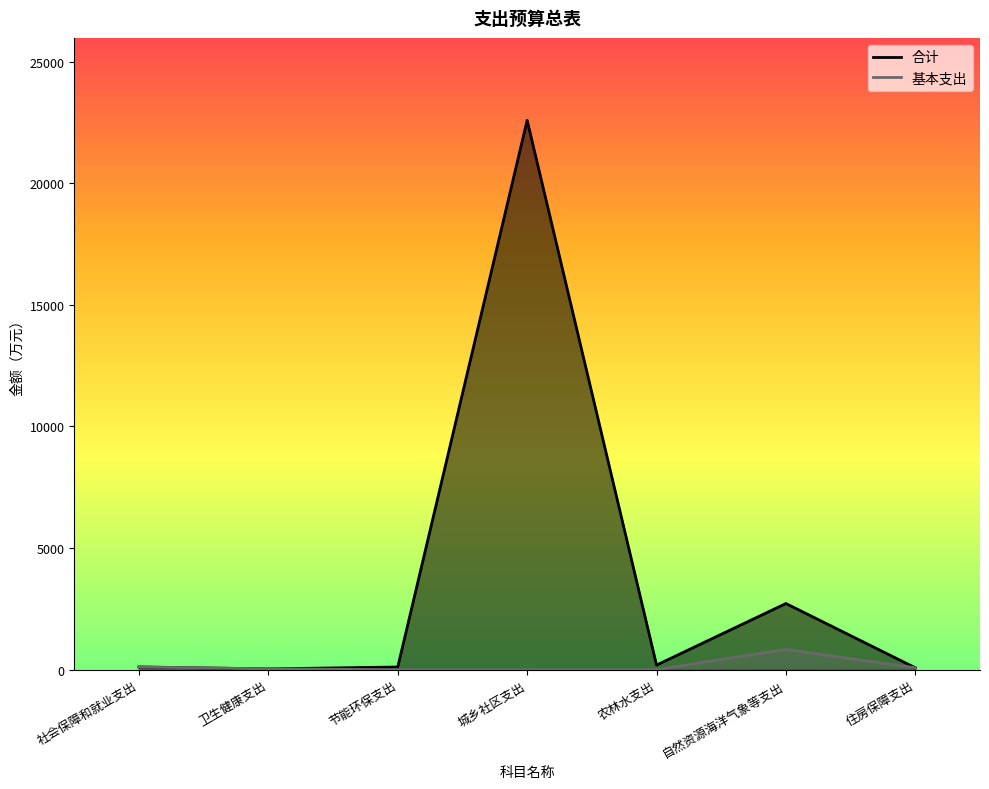

At which category does 合计 reach its first local valley?

卫生健康支出